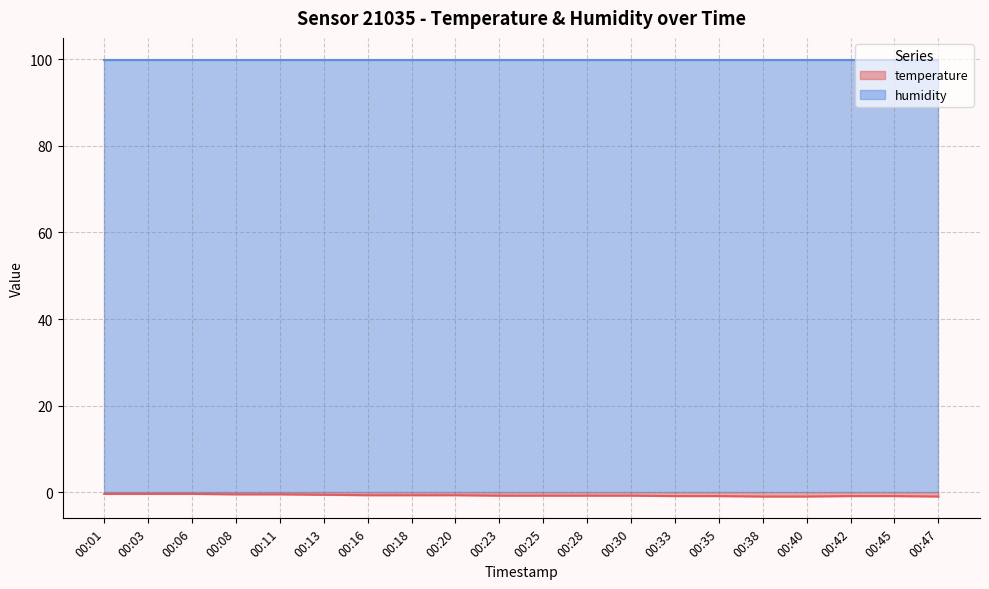

What is the sum of the values at 00:25 and 00:13?

-1.4